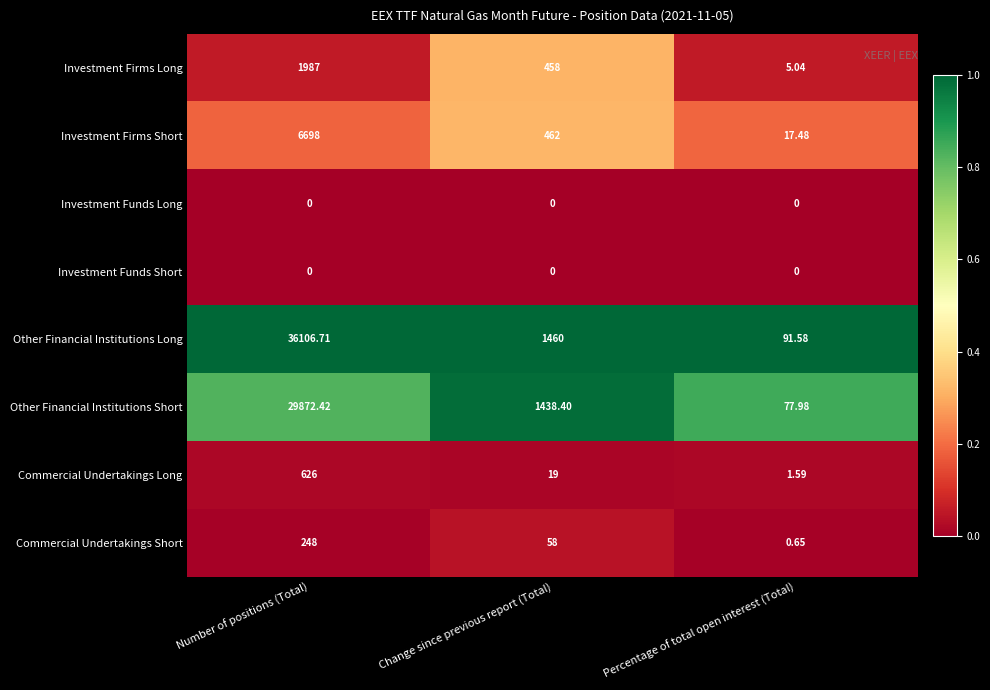

Which series has the largest range (max minus min)?

Other Financial Institutions Long